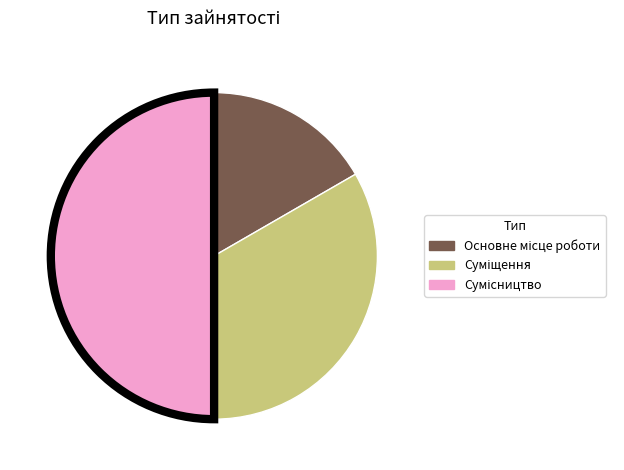

Which has a higher value, Основне місце роботи or Сумісництво?

Сумісництво